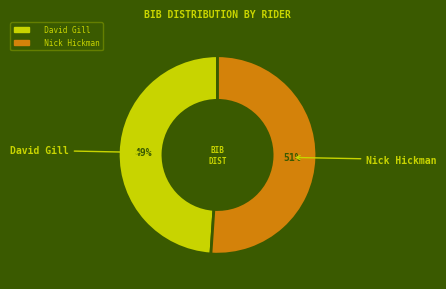

To the nearest percent, what portion does David Gill represent?

49%